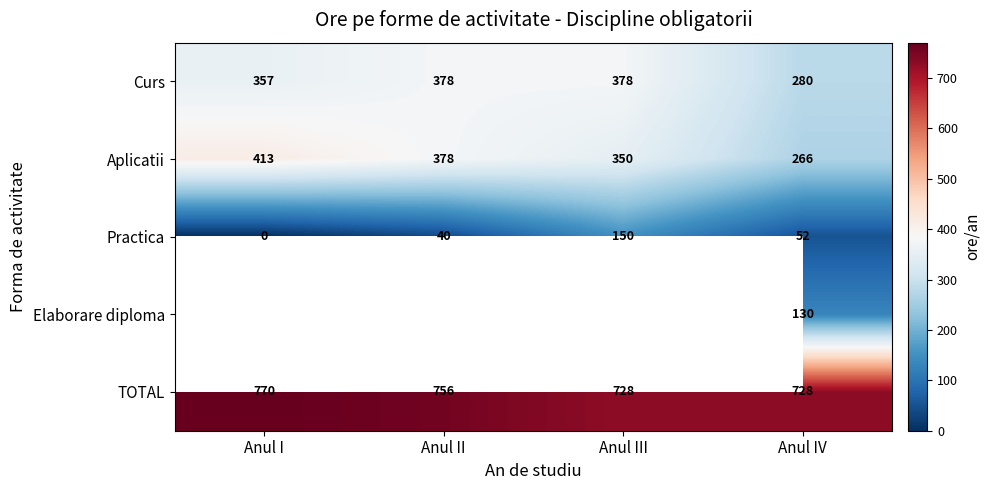

The TOTAL series shows 756 at Anul II. True or false?

True